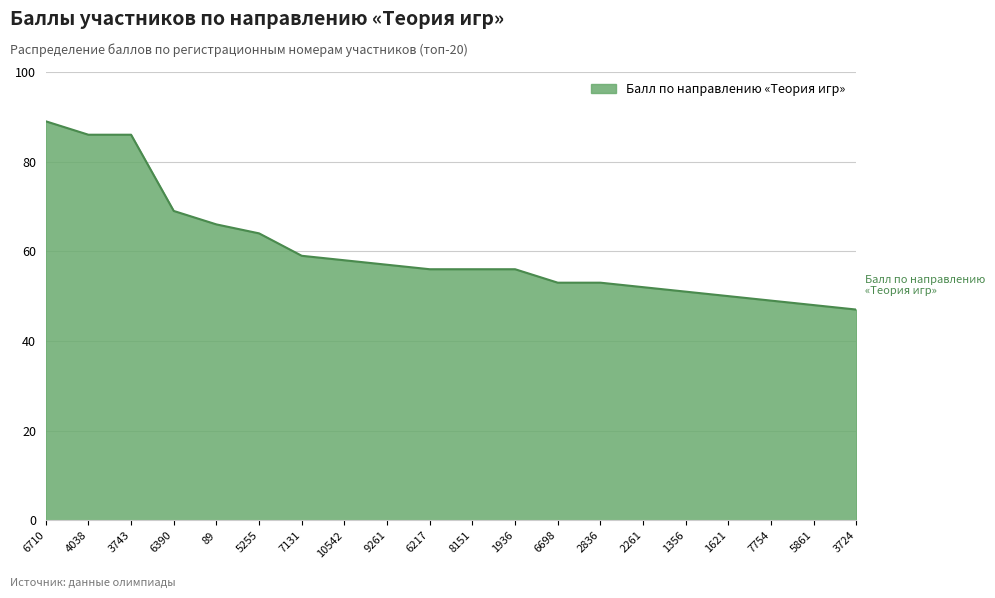

The value at 2261 is 24. True or false?

False